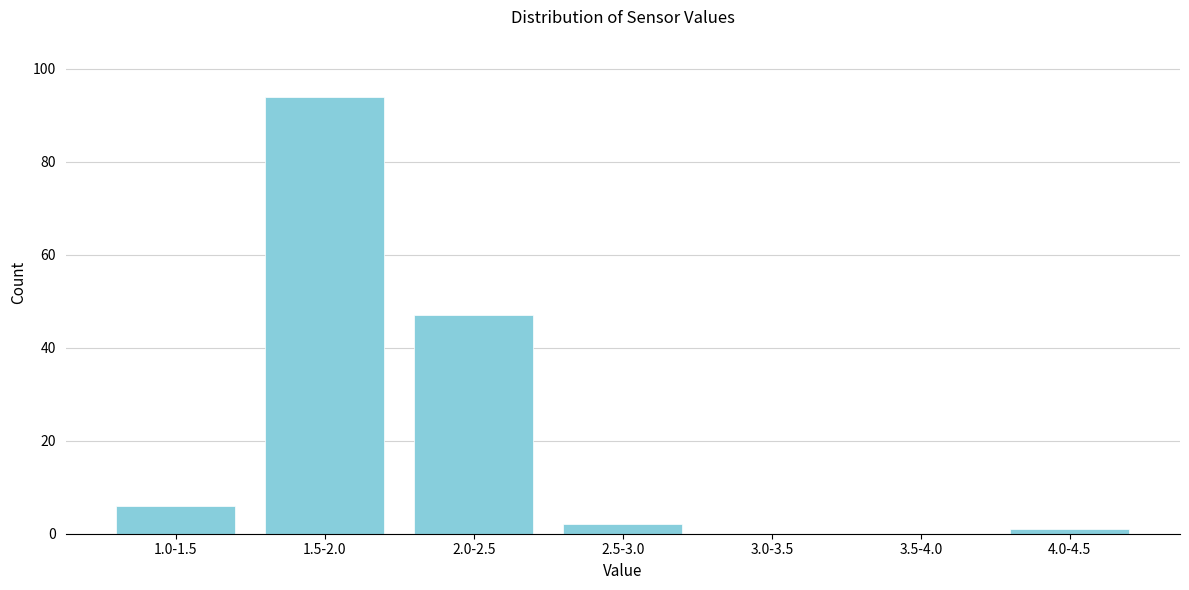

Reading left to right, transcribe all the data shown in this chart.

1.0-1.5=6	1.5-2.0=94	2.0-2.5=47	2.5-3.0=2	3.0-3.5=0	3.5-4.0=0	4.0-4.5=1